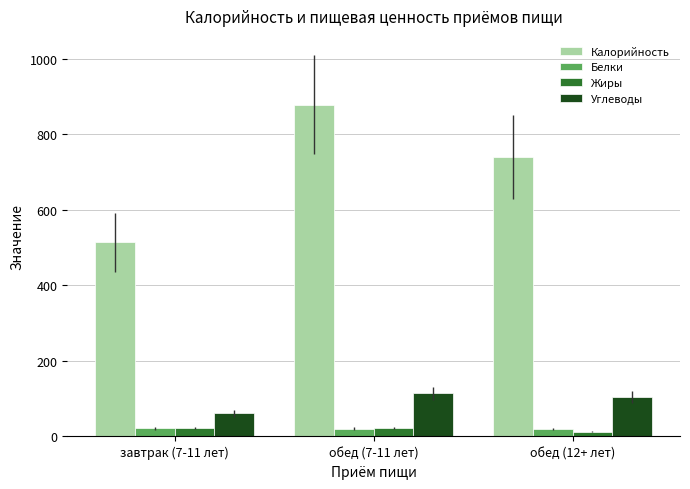

What is the minimum value for Углеводы?

61.4